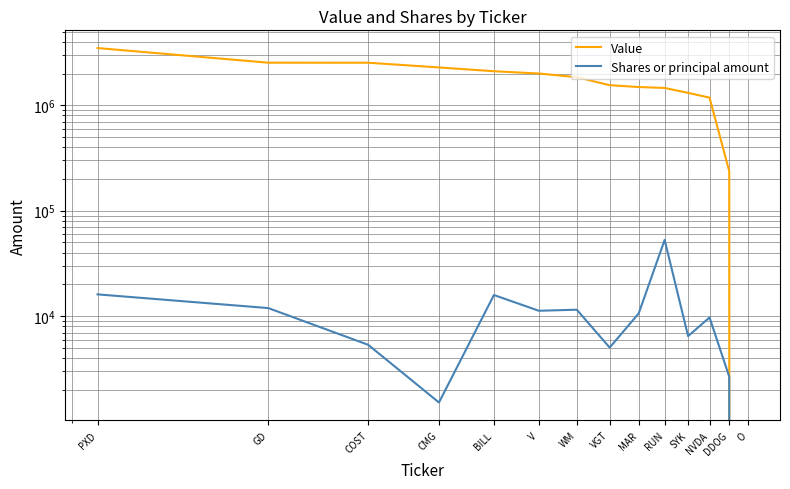

True or false: Shares or principal amount and Value cross at least once.

False